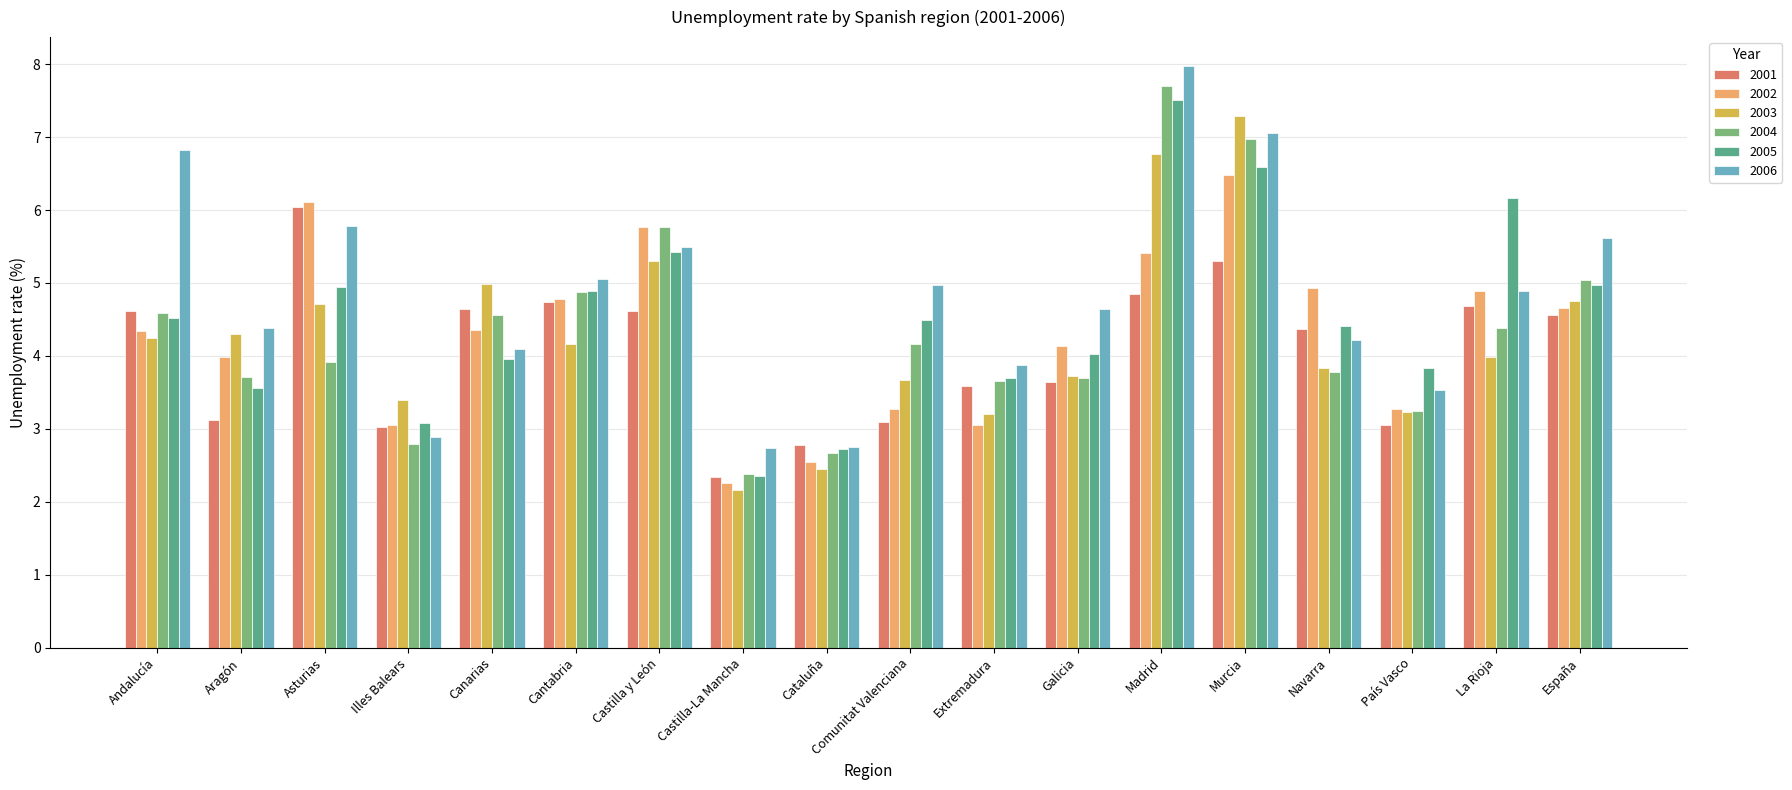

How many bars are there in each group?

6